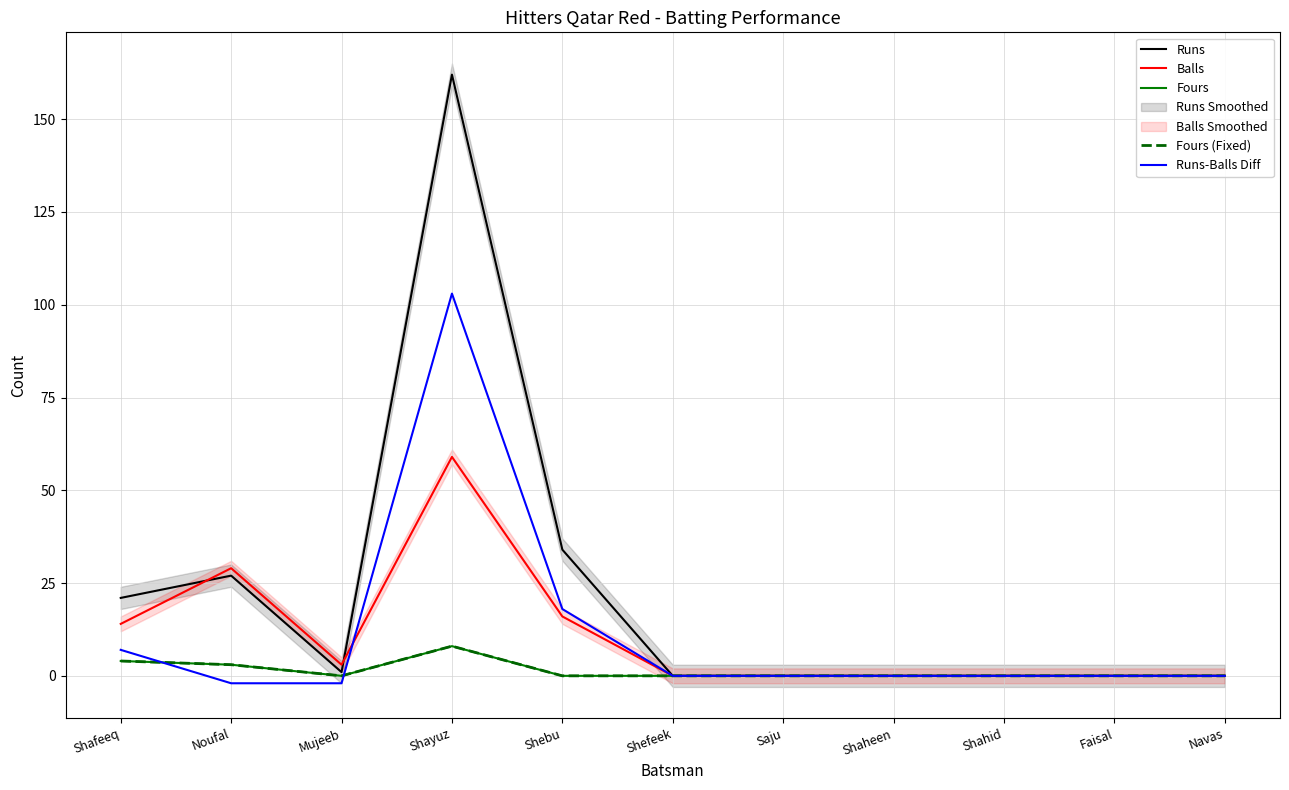

Reading left to right, transcribe all the data shown in this chart.

Runs: 21	27	1	162	34	0	0	0	0	0	0
Balls: 14	29	3	59	16	0	0	0	0	0	0
Fours: 4	3	0	8	0	0	0	0	0	0	0
Fours (Fixed): 4	3	0	8	0	0	0	0	0	0	0
Runs-Balls Diff: 7	-2	-2	103	18	0	0	0	0	0	0